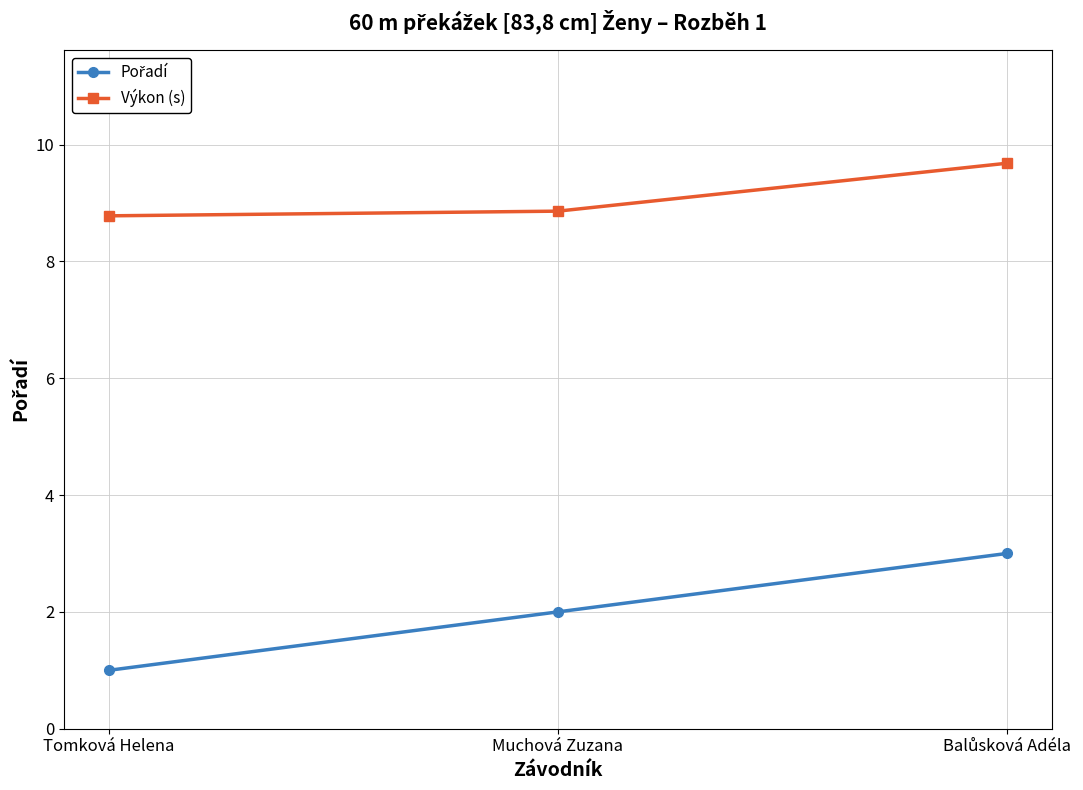

Read the Výkon (s) value at Muchová Zuzana.

8.9